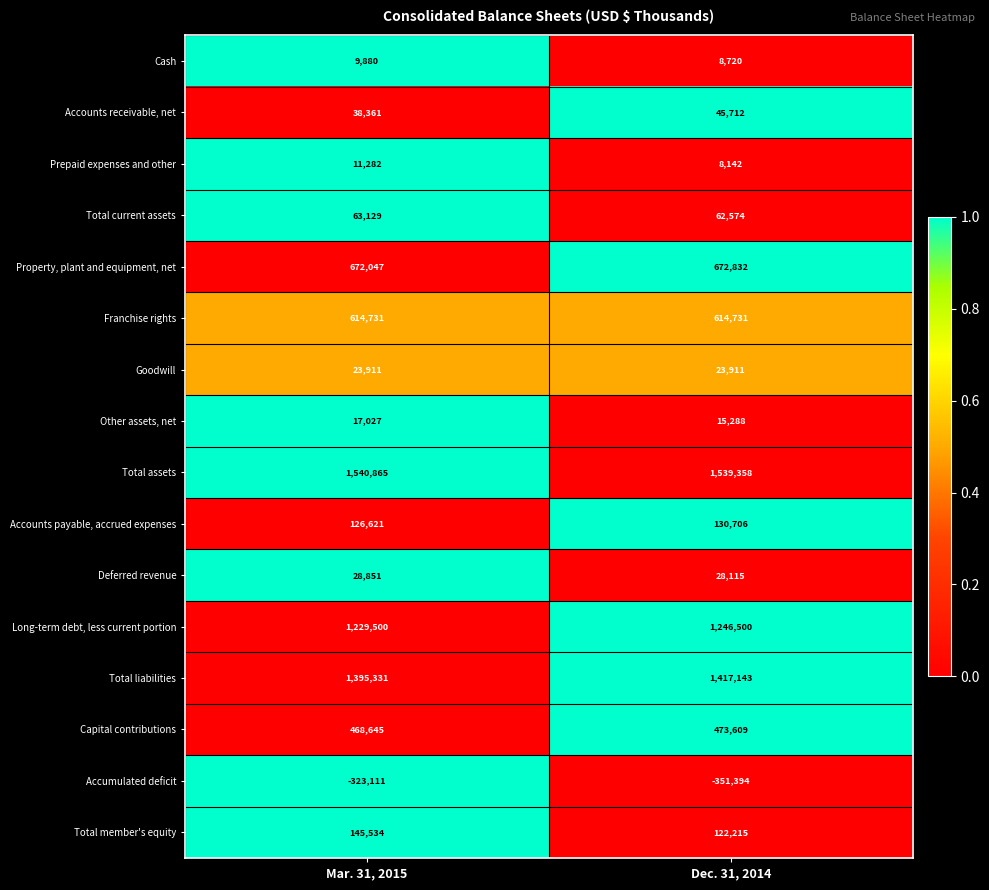

Is it true that Other assets, net equals 17027 at Mar. 31, 2015?

True